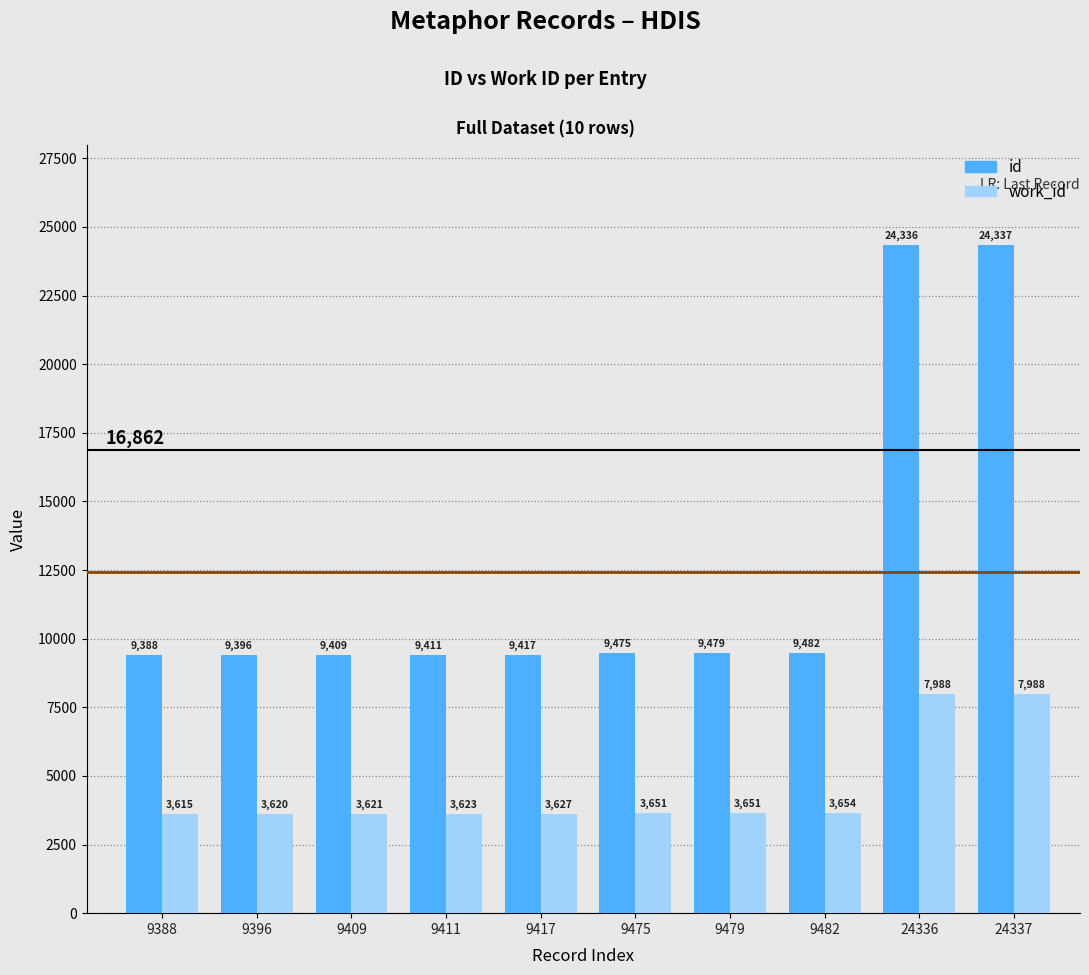

Which series has the largest total across all categories?

id